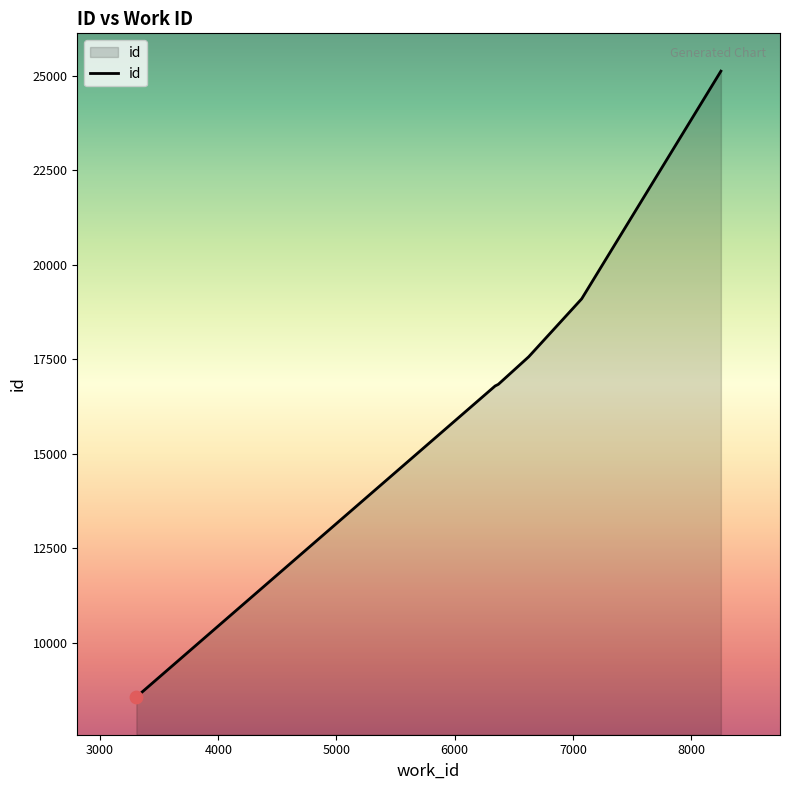

True or false: there are more than 2 points higher than both neighbors.

False